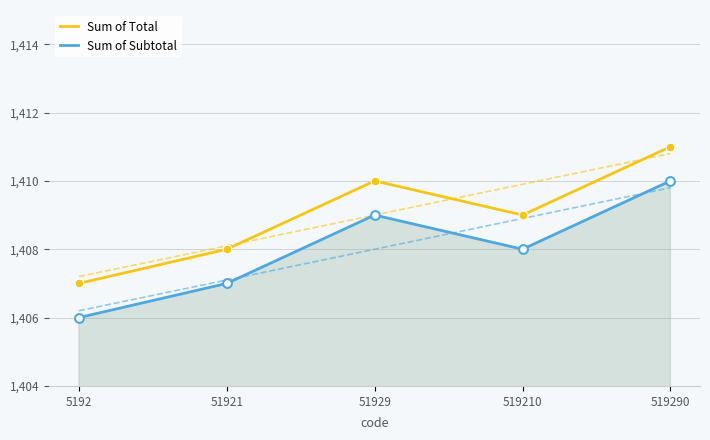

Which series contains the lowest Y value?

Sum of Subtotal